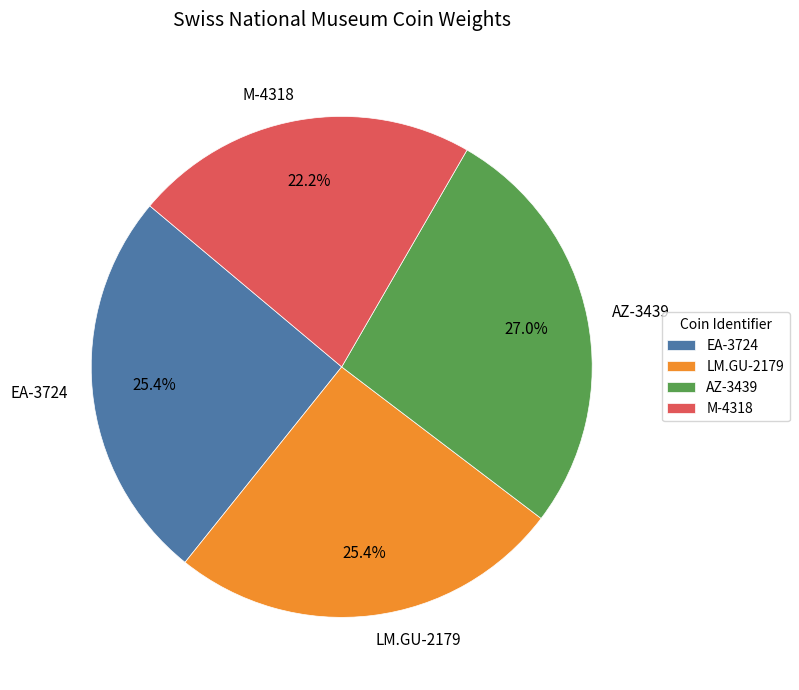

What percentage do AZ-3439 and M-4318 together represent?

49.2%